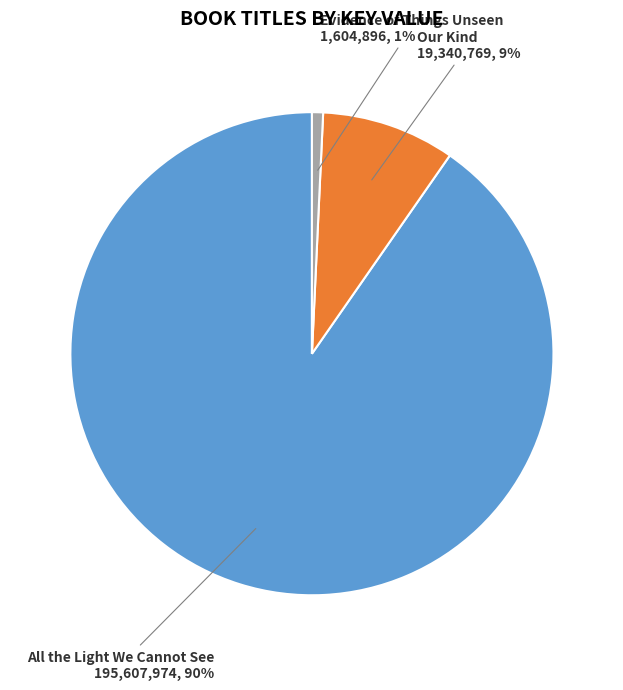

Which slice is the largest?

All the Light We Cannot See